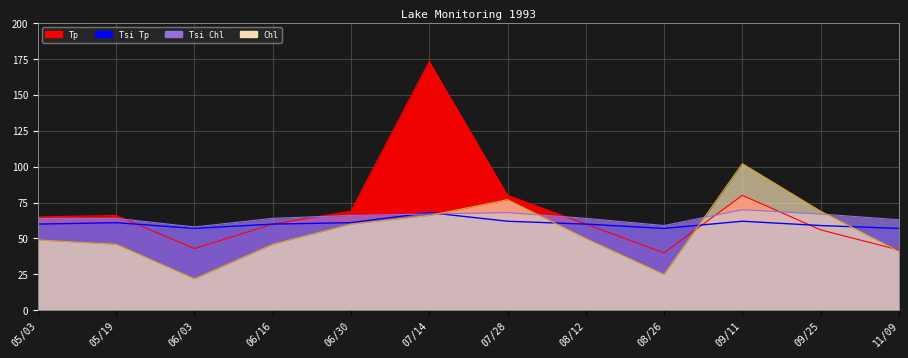

What is the label of the 9th point from the left?

08/26